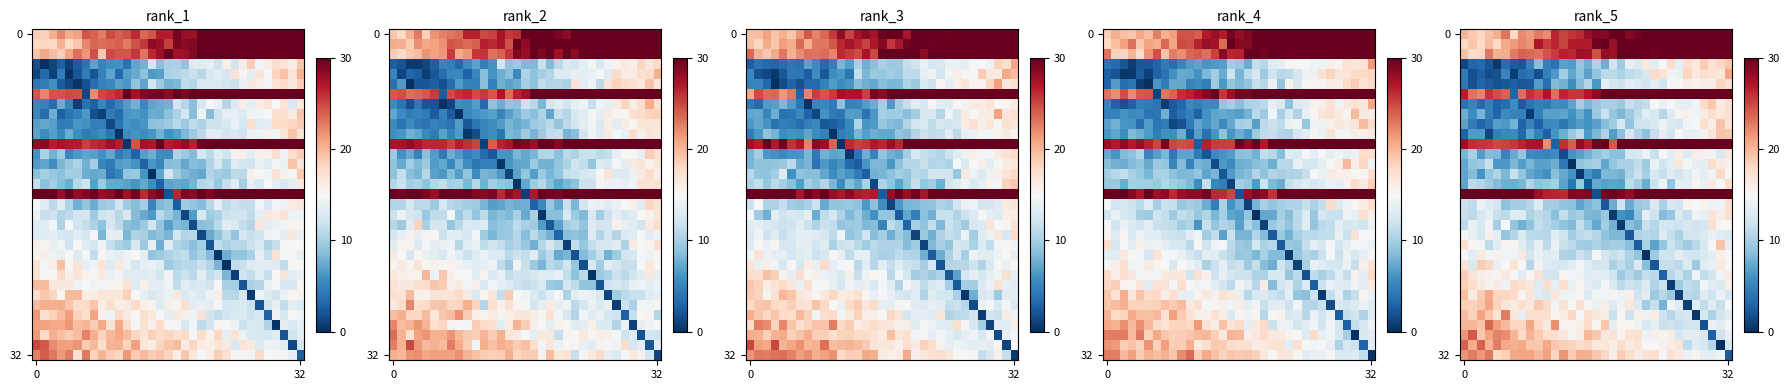

At how many categories does at least one series exceed 1?

33